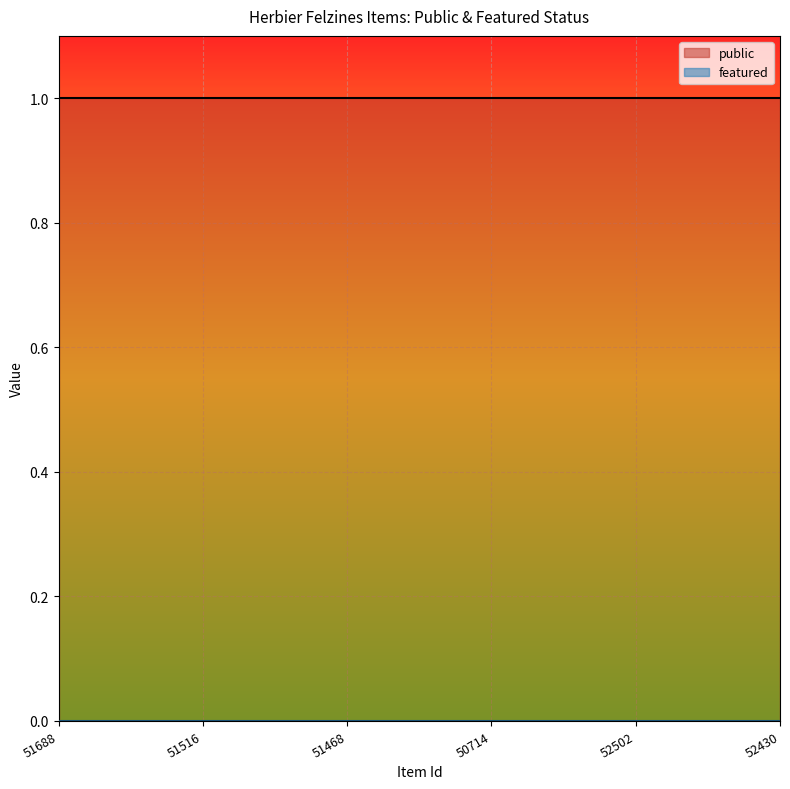

Rank the categories by featured value from lowest to highest.

51688, 51516, 51468, 50714, 52502, 52430